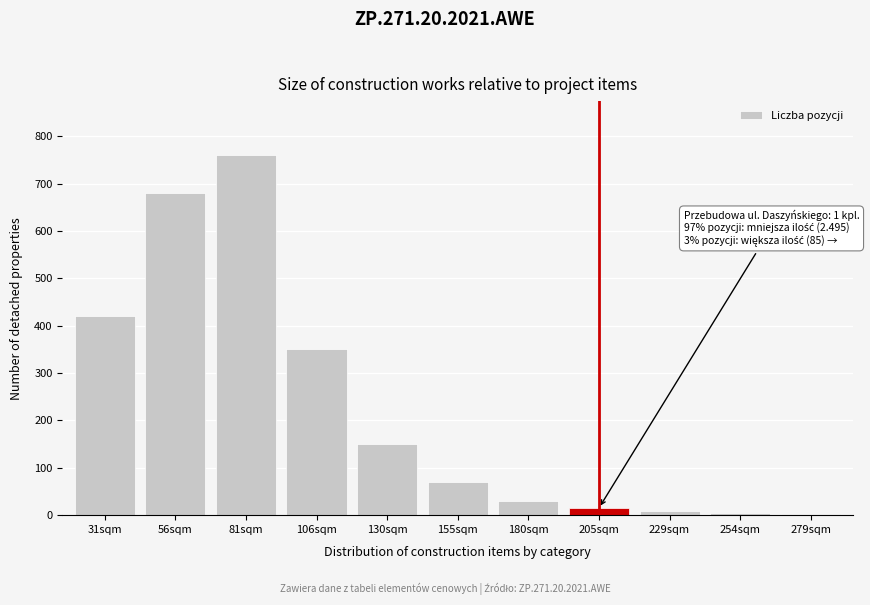

What is the sum of all values?

2489